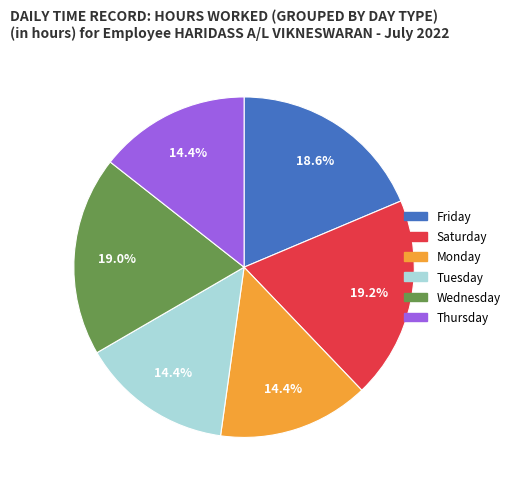

Does any single category account for the majority?

No